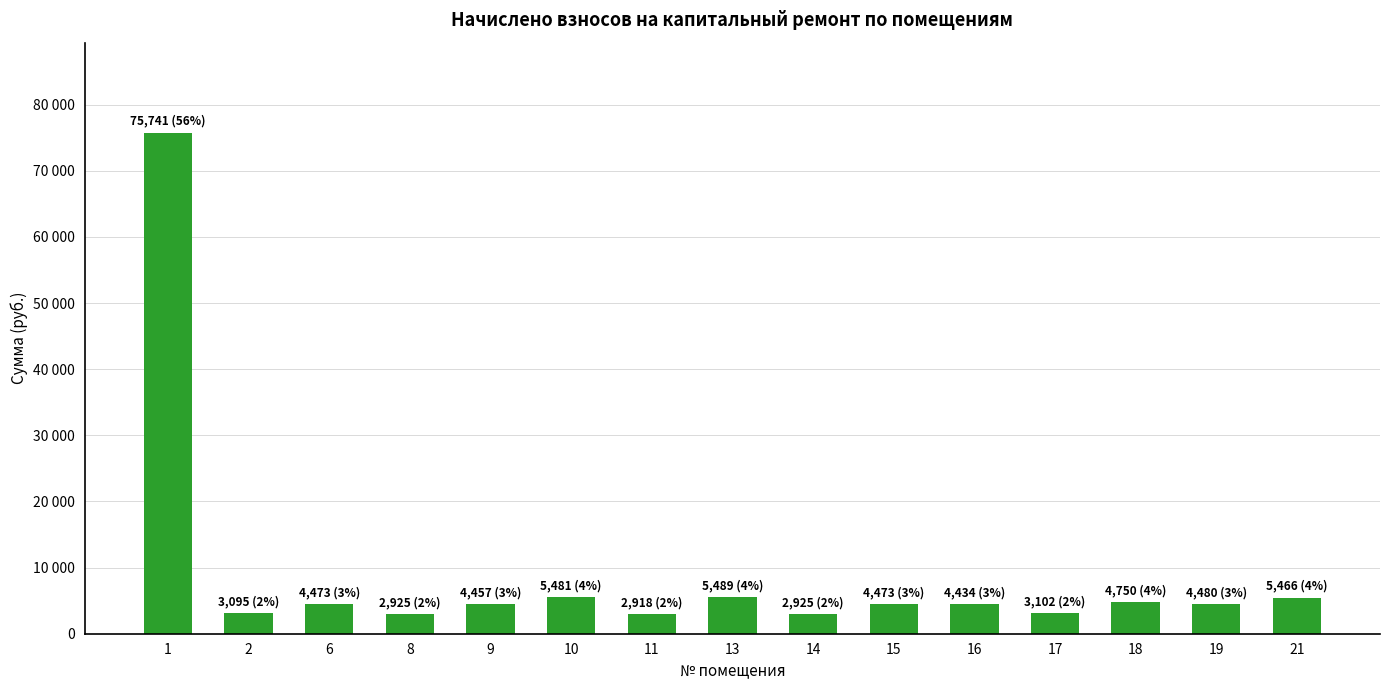

List the labels in order of value, largest first.

1, 13, 10, 21, 18, 19, 6, 15, 9, 16, 17, 2, 8, 14, 11